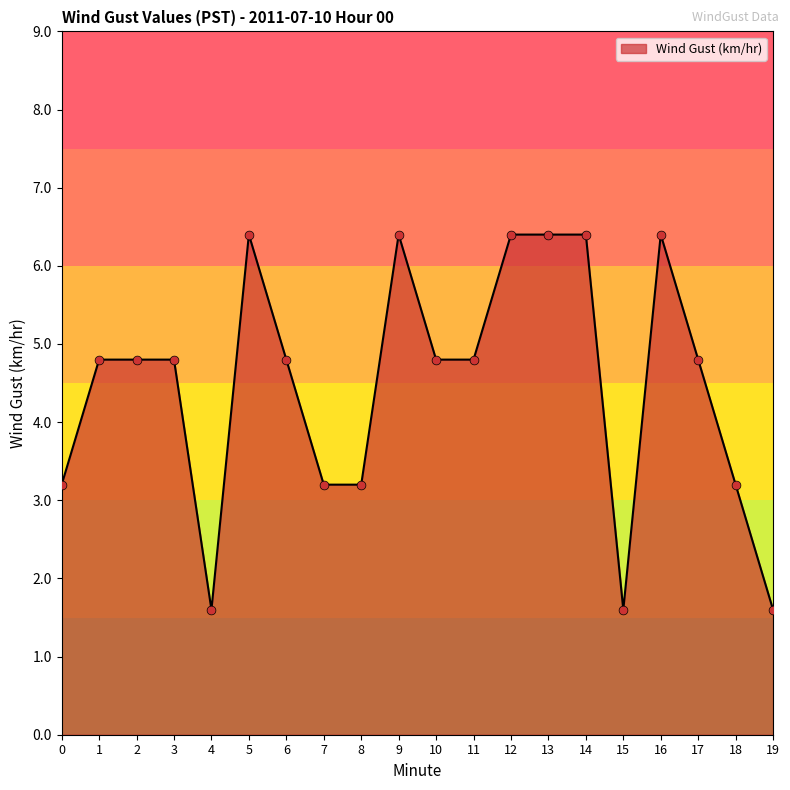

Between 14 and 3, which is larger?

14